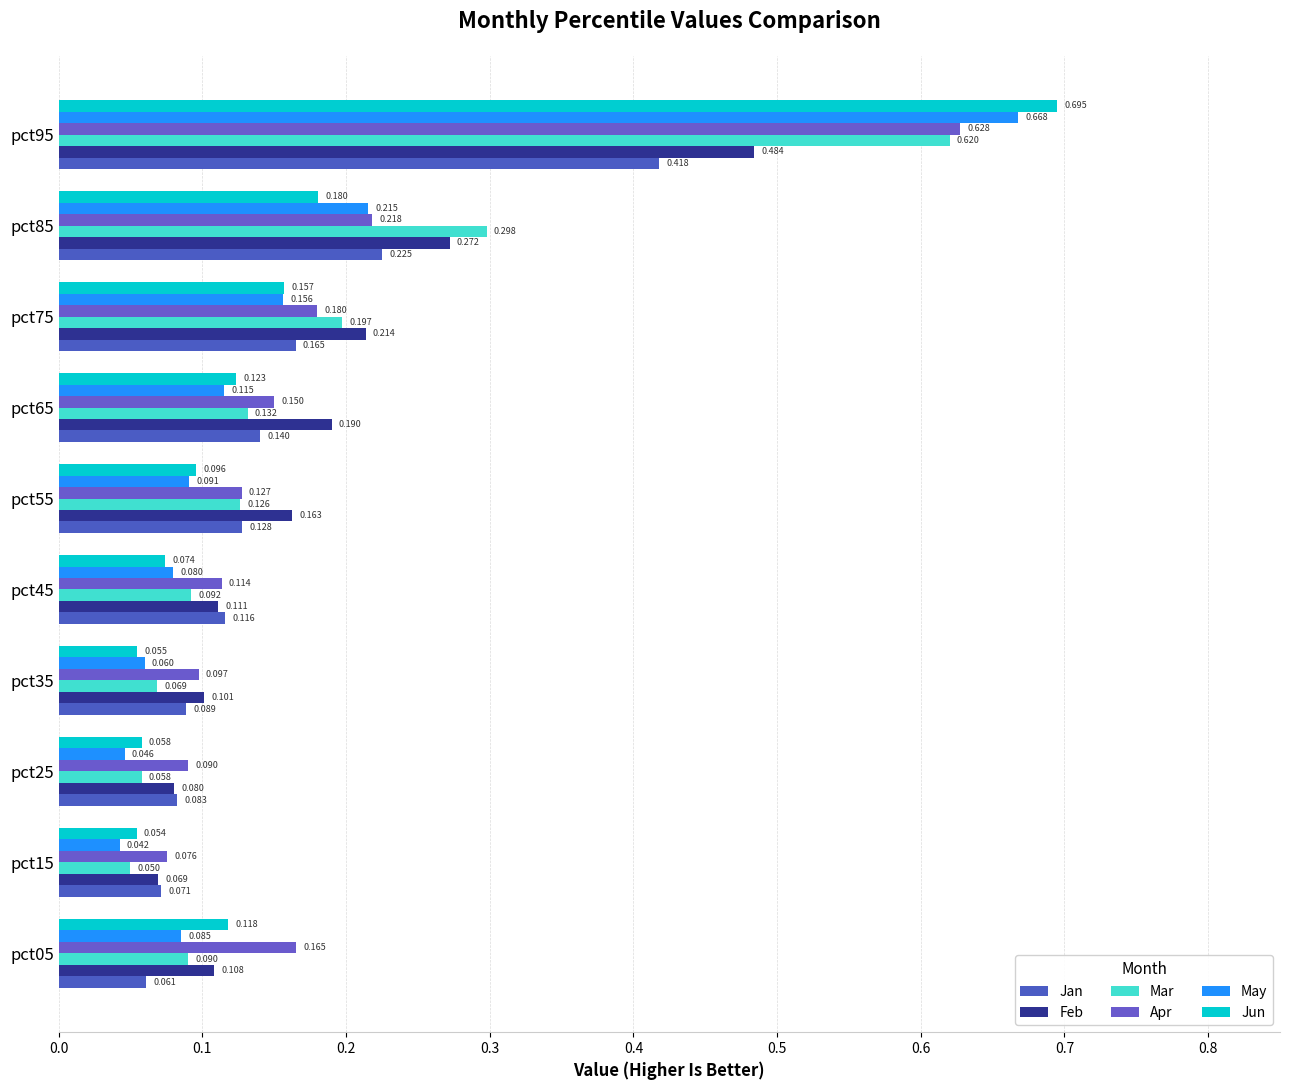

How many series are shown in this chart?

6